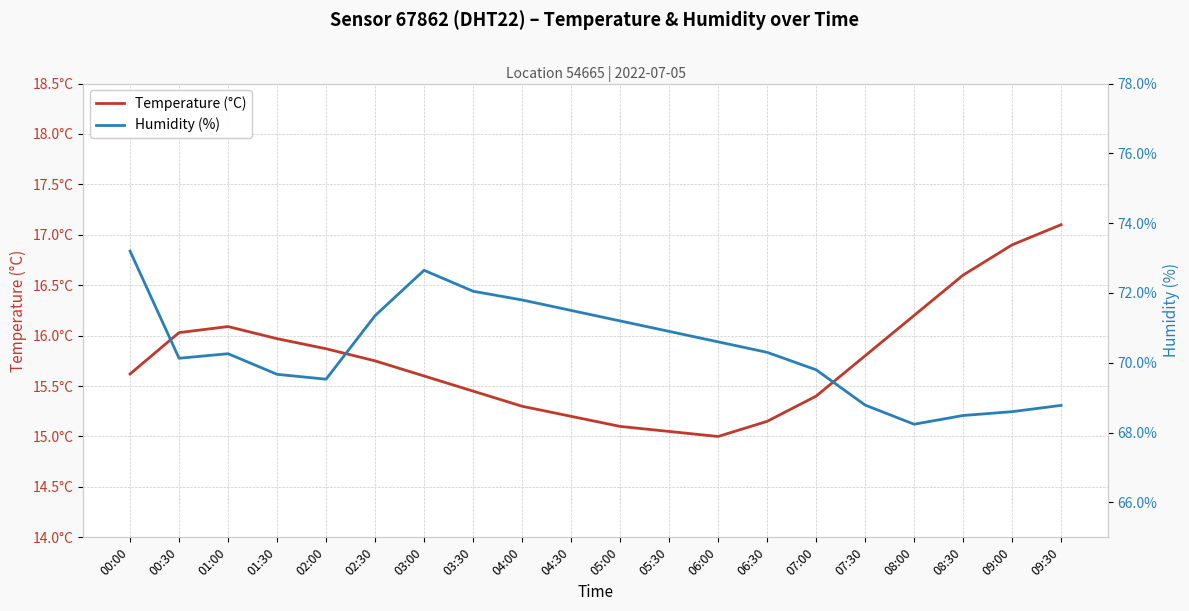

What are all the series names shown in the legend?

Temperature (°C), Humidity (%)